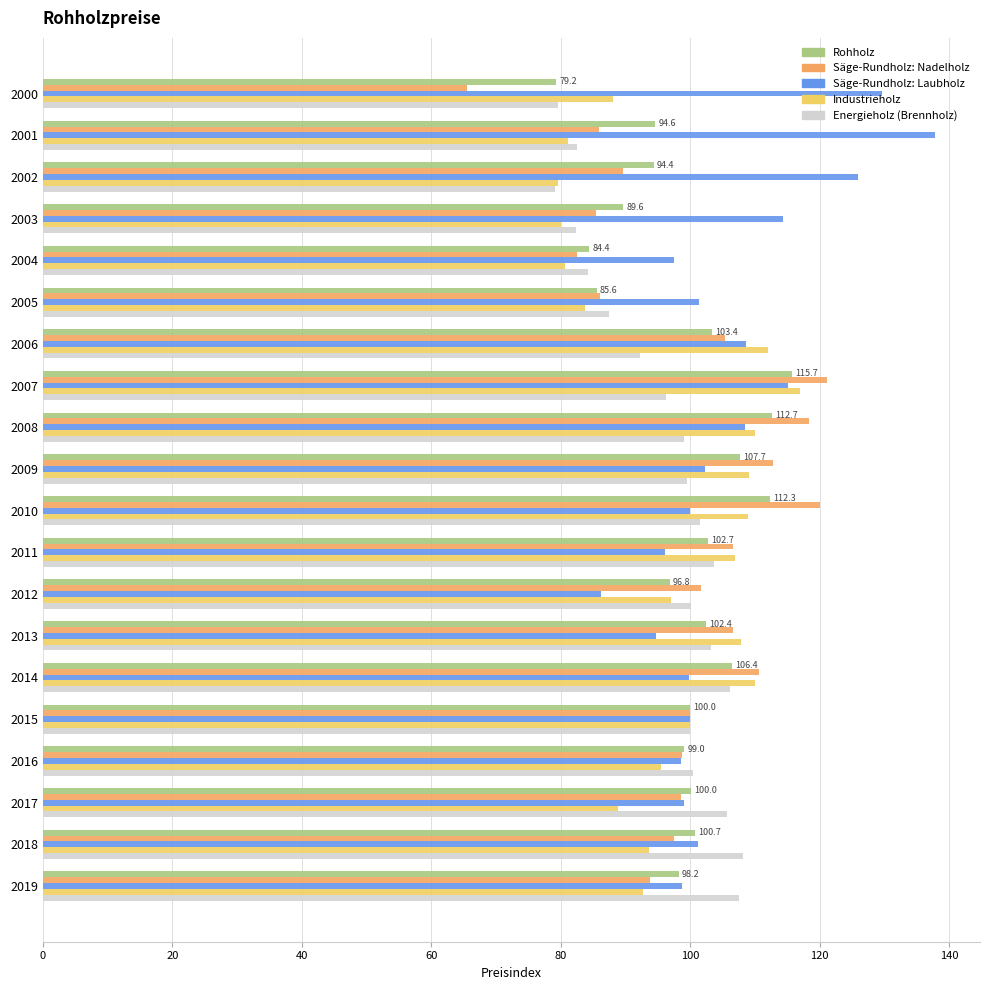

Which series has the widest spread of values?

Säge-Rundholz: Nadelholz